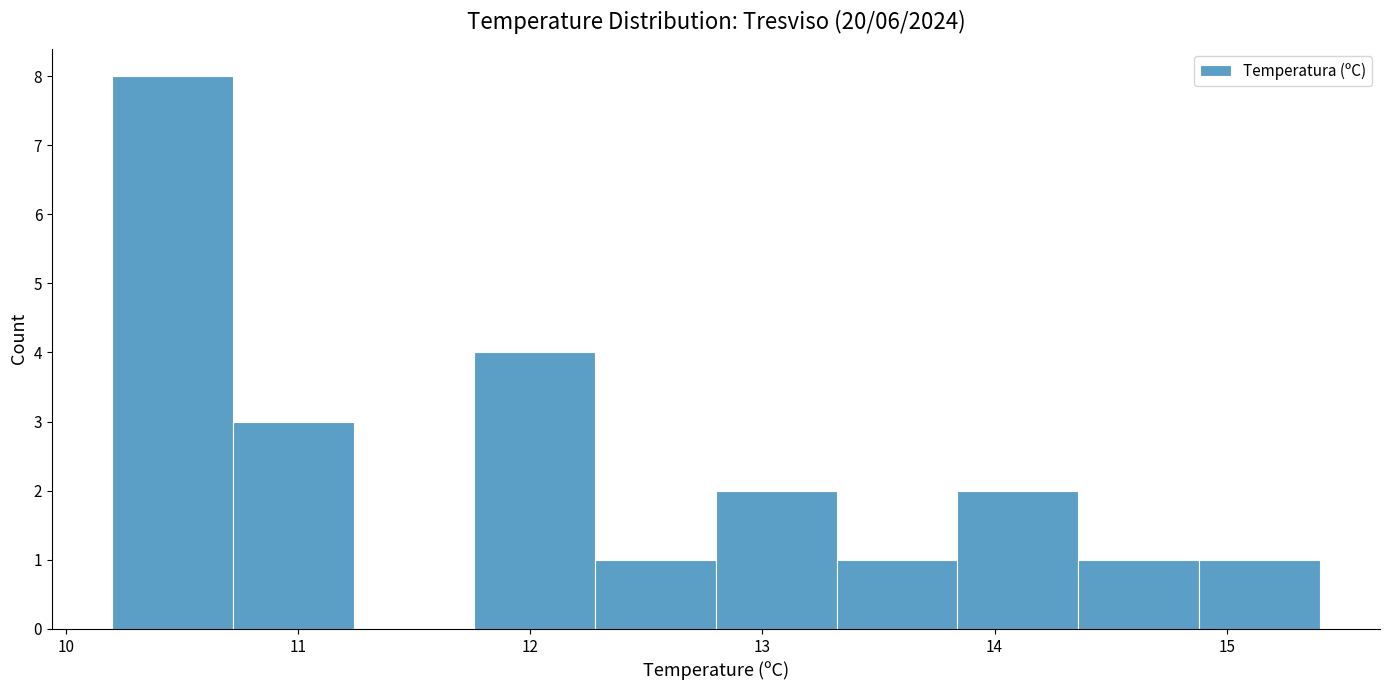

Which range on the x-axis has the tallest bar?

10.20 to 10.72